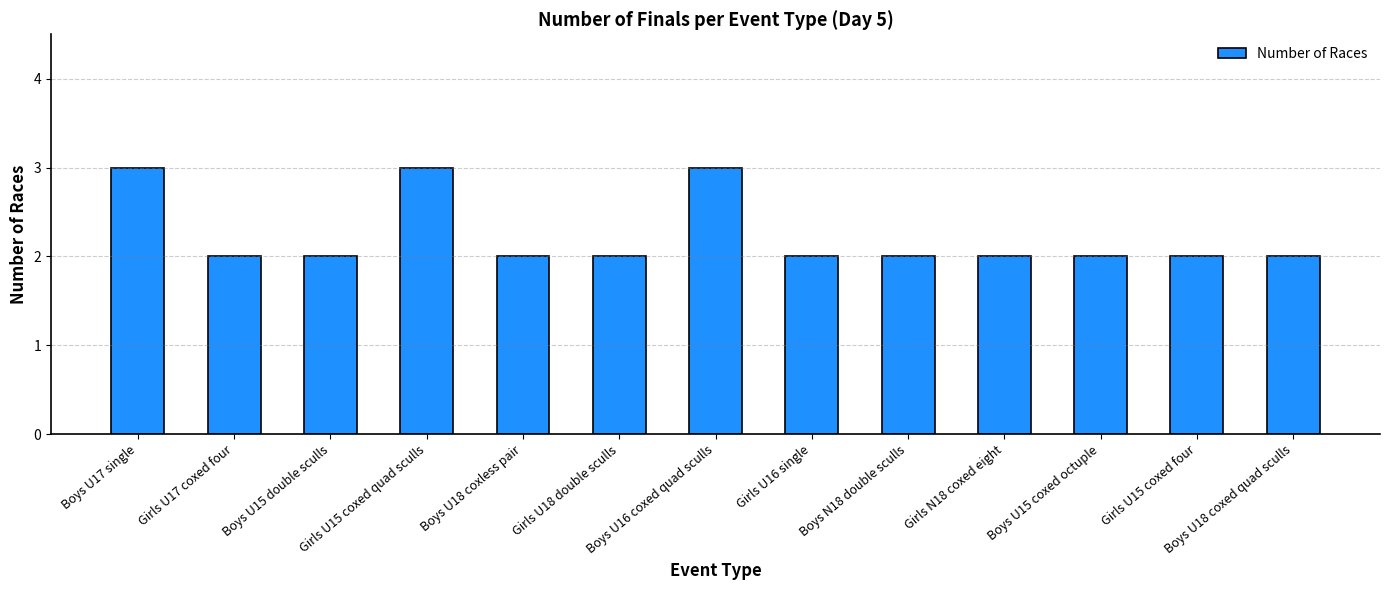

Which has a higher value, Girls U15 coxed quad sculls or Girls U16 single?

Girls U15 coxed quad sculls